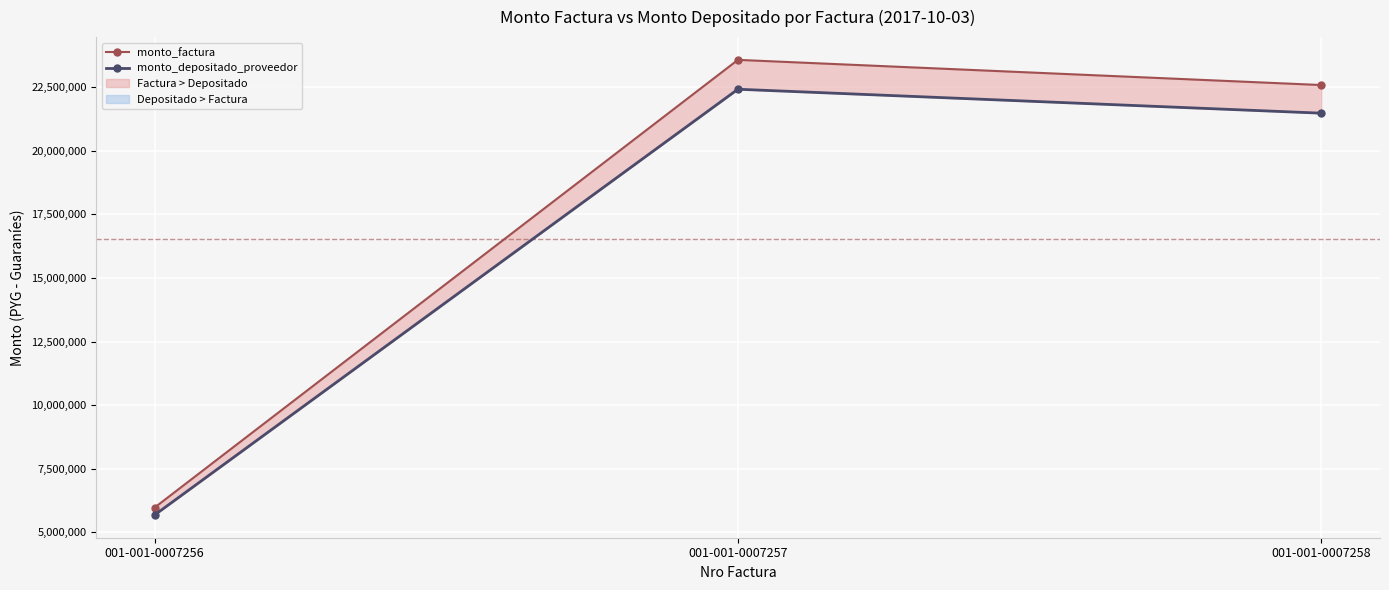

Is it true that monto_factura equals 5968000 at 001-001-0007256?

True